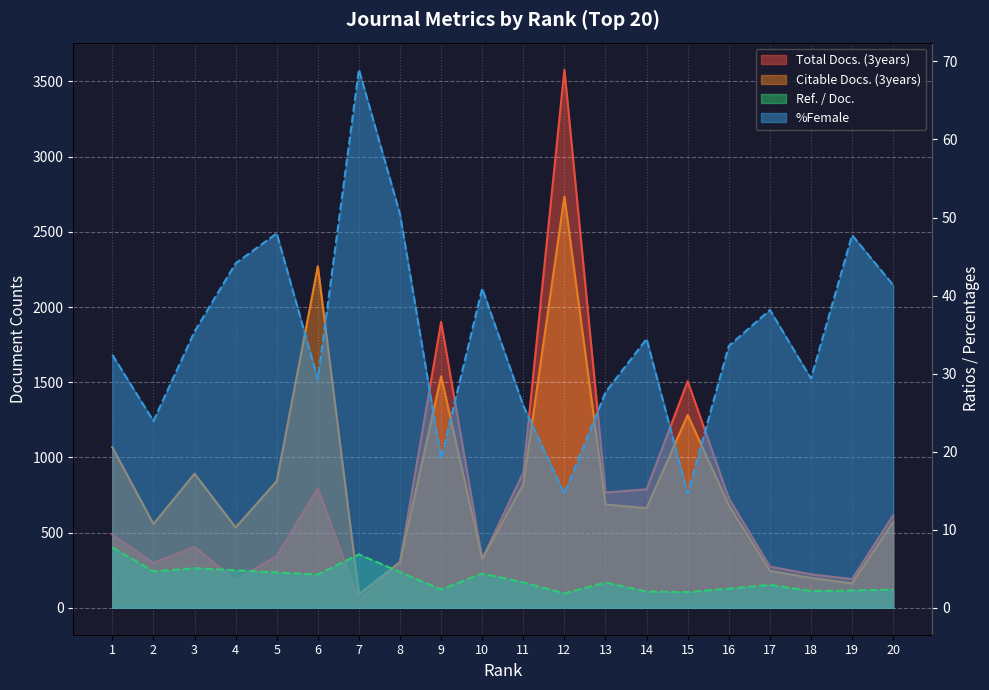

How many lines are shown in the chart?

4